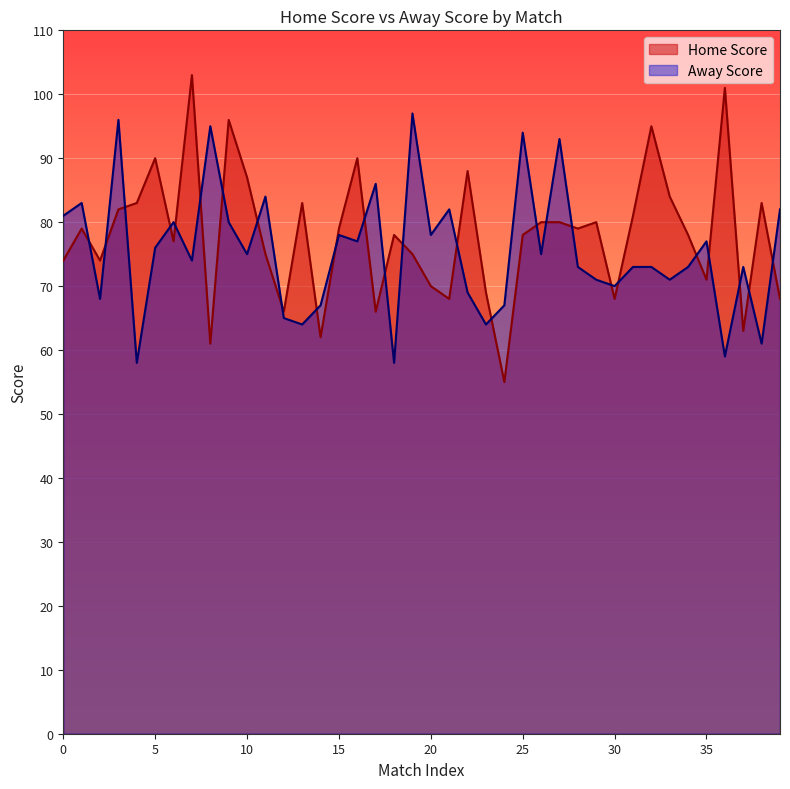

At how many categories does at least one series exceed 68?

37